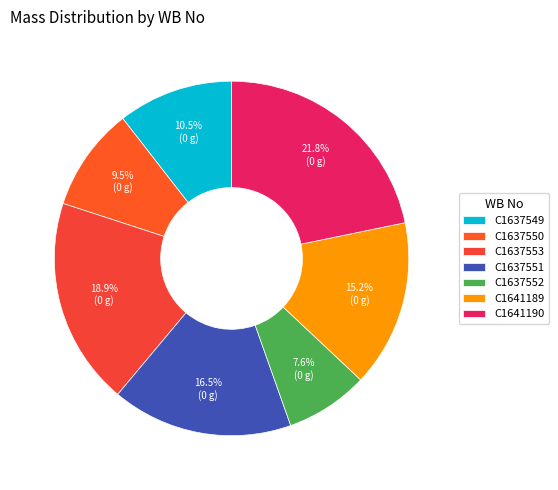

Does C1637553 represent more than half of the total?

No